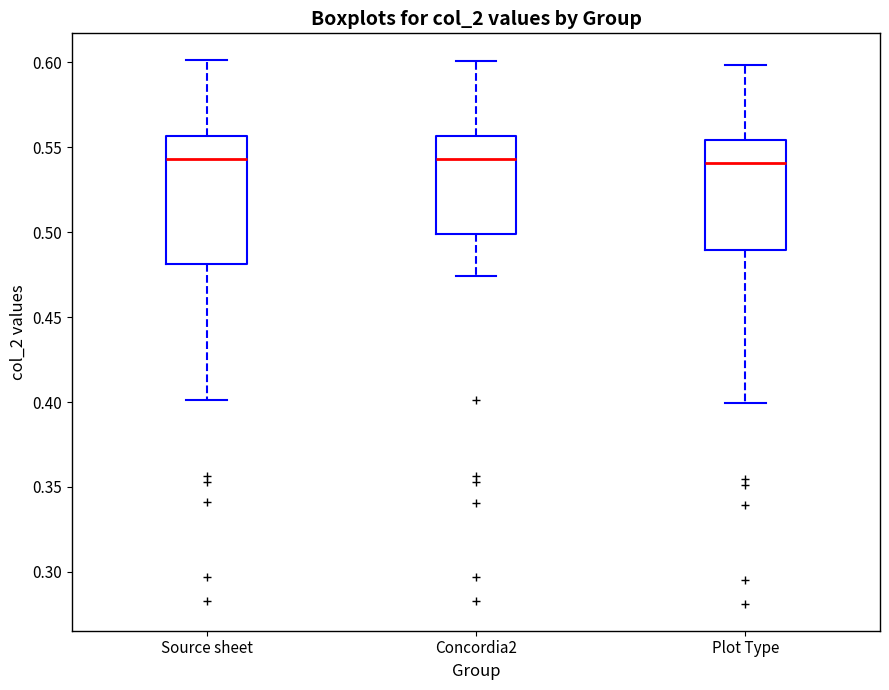

Where does the upper whisker of the box for Plot Type end on the y-axis? The values are not printed on the chart, so give them approximately, as read against the axis.

0.600